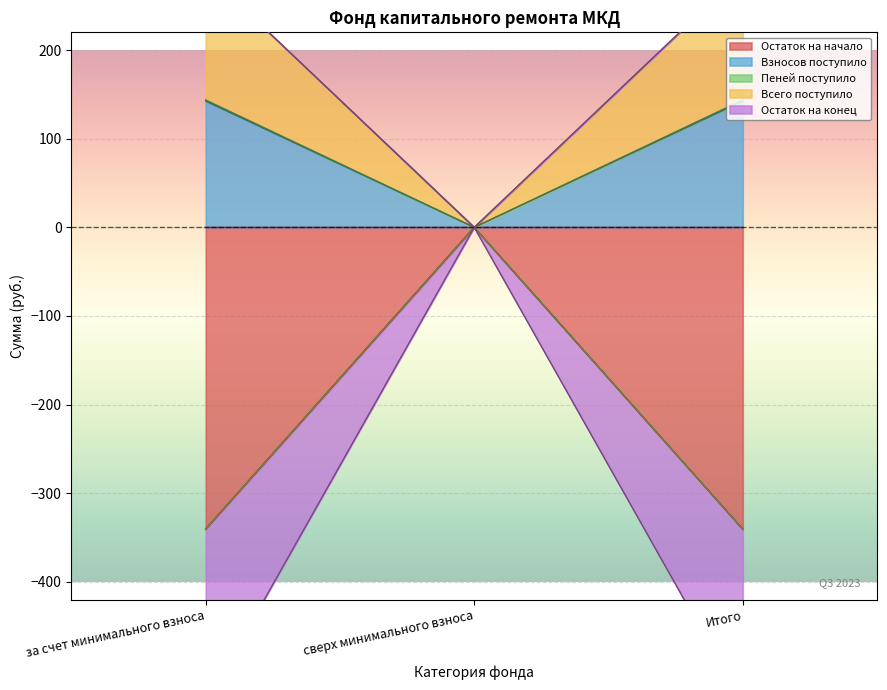

Is it true that Взносов поступило equals 142.4 at Итого?

True